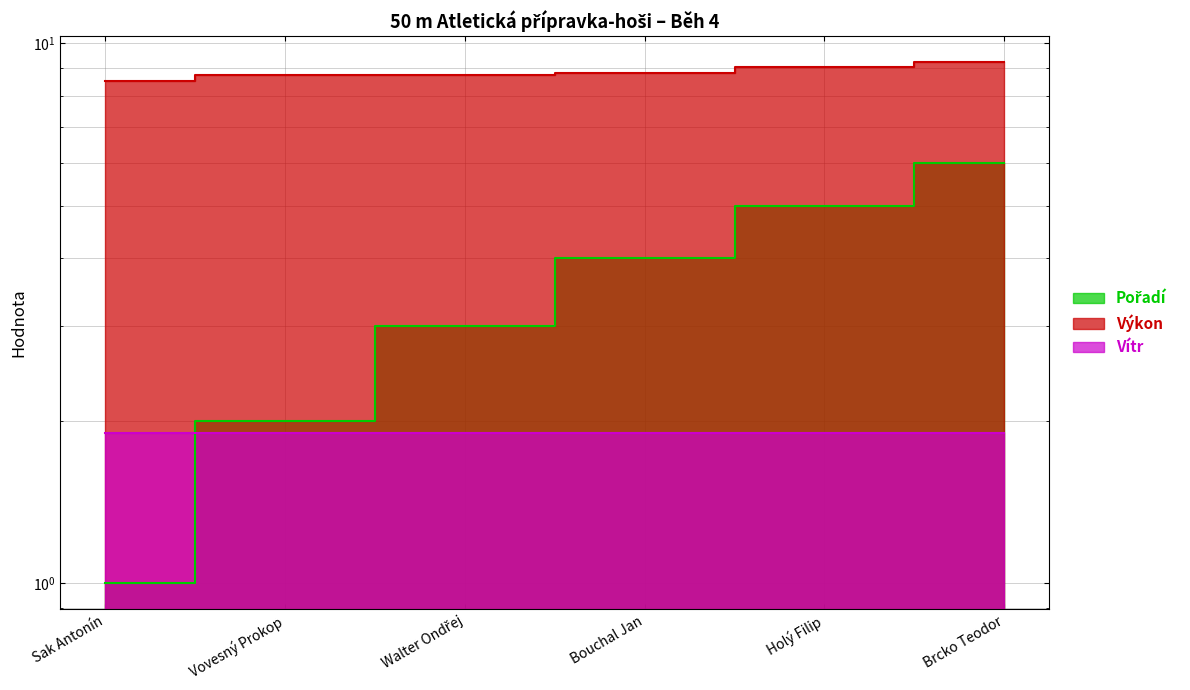

True or false: Pořadí and Výkon intersect in this chart.

False